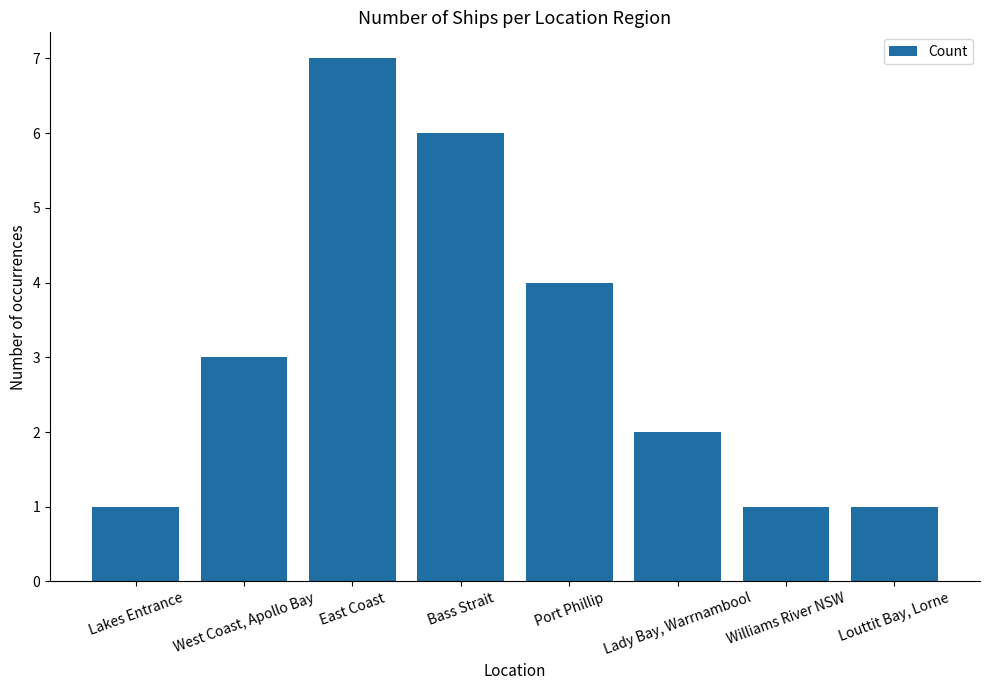

What is the label of the 1st bar from the left?

Lakes Entrance